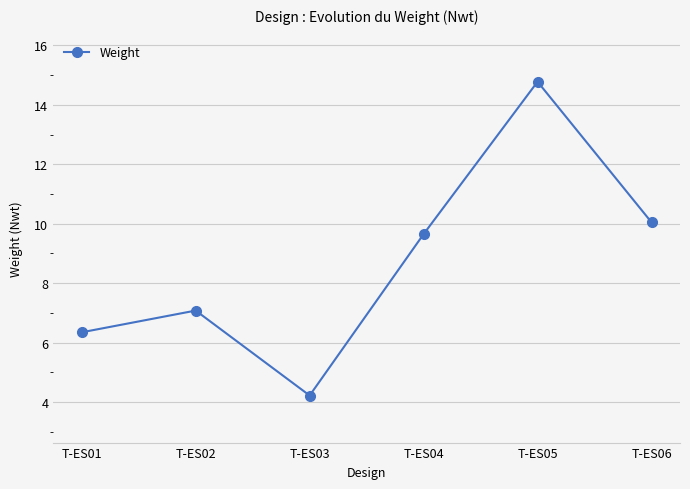

What is the smallest value displayed?

4.2